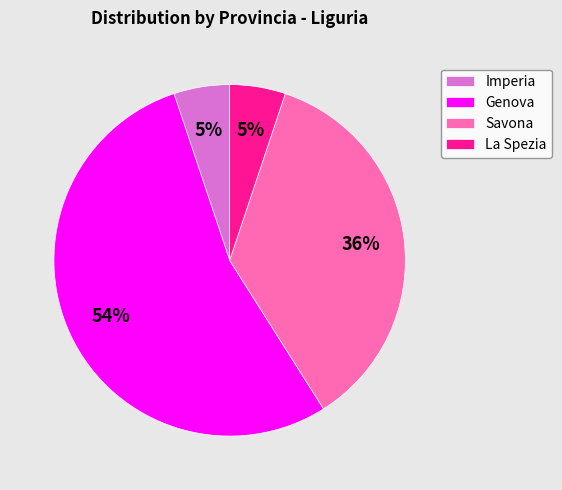

Count the number of slices in the pie.

4